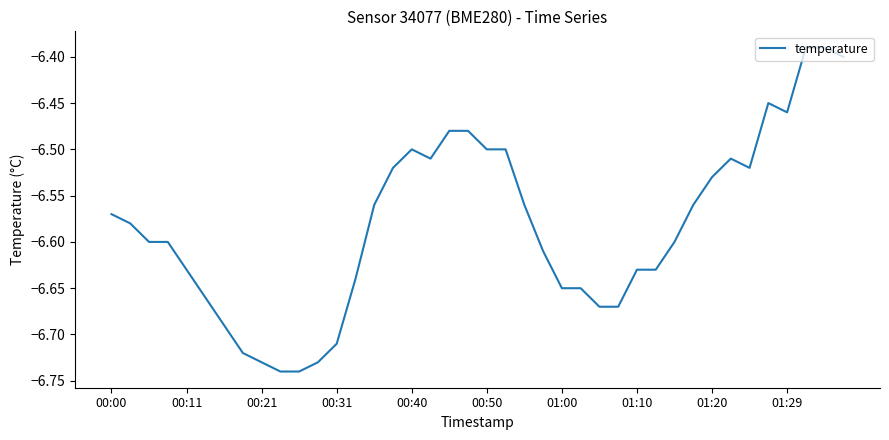

Reading left to right, what are all the values shown in this chart?

-6.6	-6.6	-6.6	-6.6	-6.6	-6.7	-6.7	-6.7	-6.7	-6.7	-6.7	-6.7	-6.7	-6.6	-6.6	-6.5	-6.5	-6.5	-6.5	-6.5	-6.5	-6.5	-6.6	-6.6	-6.7	-6.7	-6.7	-6.7	-6.6	-6.6	-6.6	-6.6	-6.5	-6.5	-6.5	-6.5	-6.5	-6.4	-6.4	-6.4